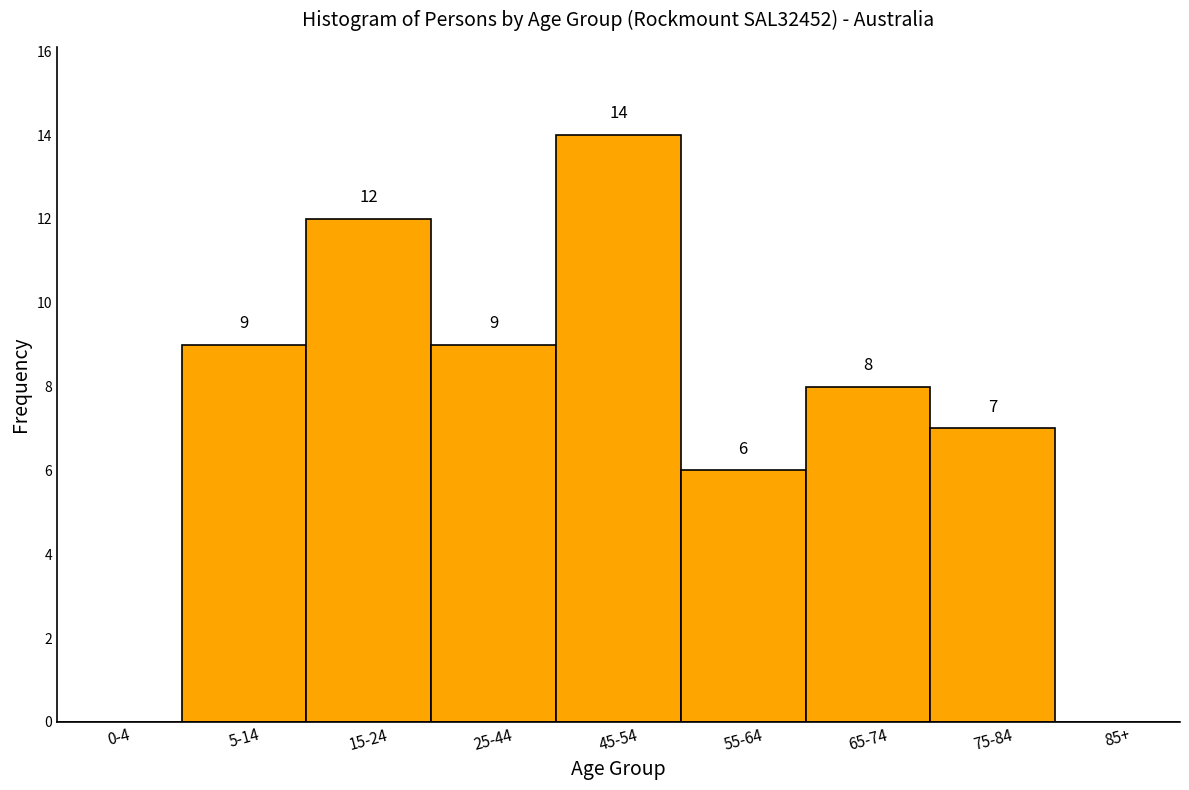

Reading right to left, transcribe all the data shown in this chart.

85+=0	75-84=7	65-74=8	55-64=6	45-54=14	25-44=9	15-24=12	5-14=9	0-4=0